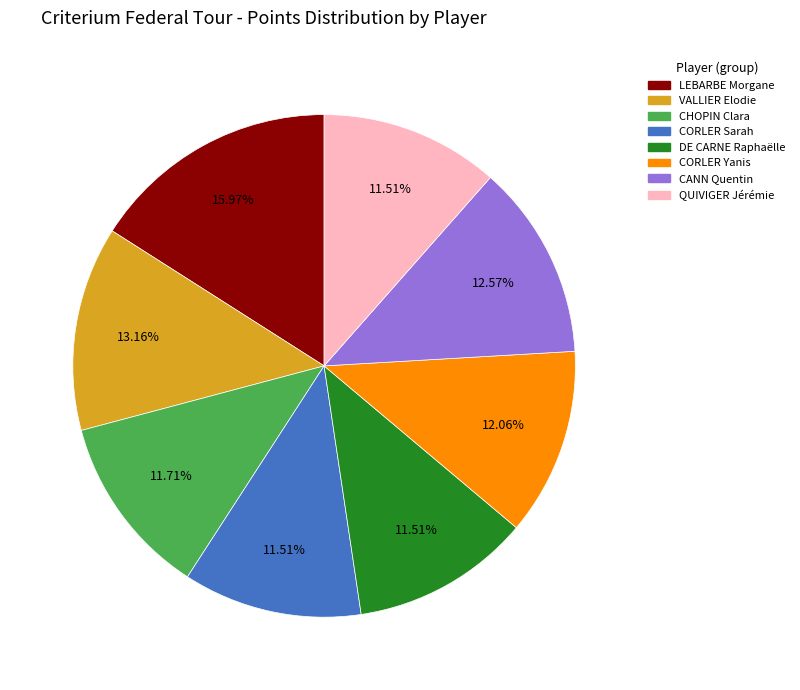

Is it true that CORLER Sarah is 12% of the pie?

True